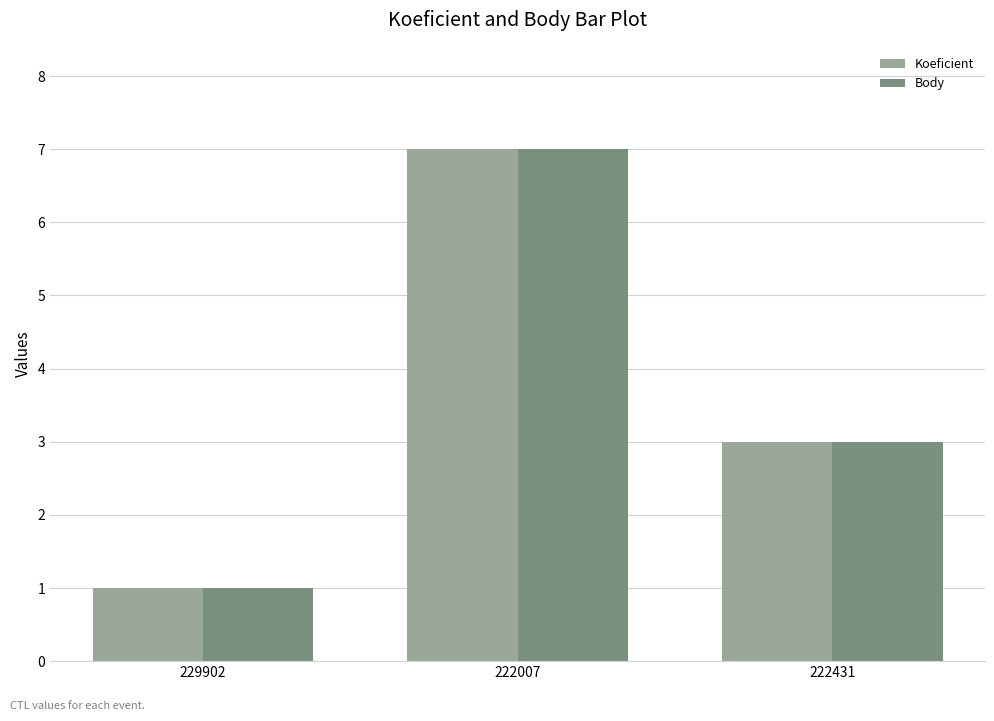

What is the difference between the maximum and minimum values in the Body series?

6